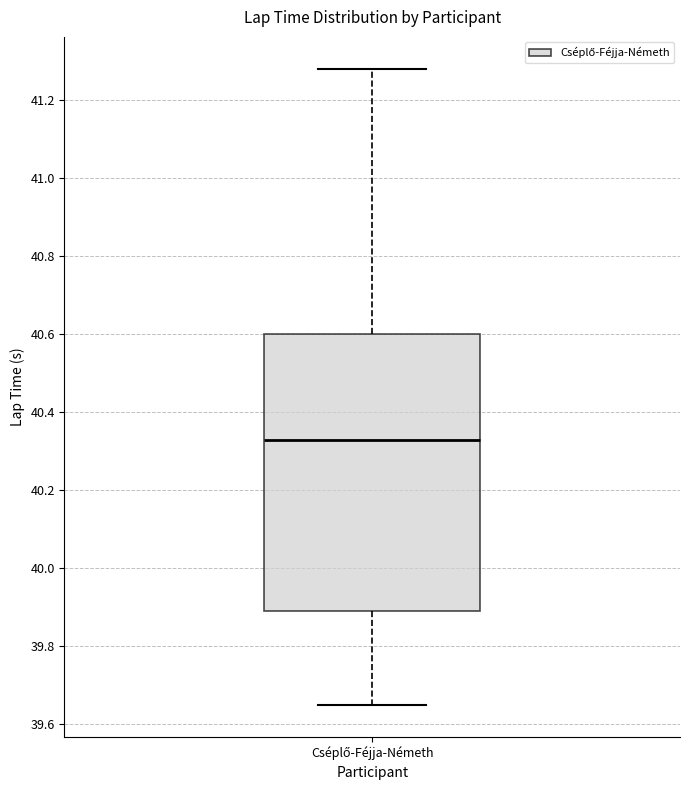

Transcribe this box plot: give where the median line is, the range the box spans, and where the two whiskers end, as read against the y-axis. The values are not printed on the chart, so give them approximately, as read against the axis.

median 40.32, box 39.88 to 40.60, whiskers 39.64 to 41.28